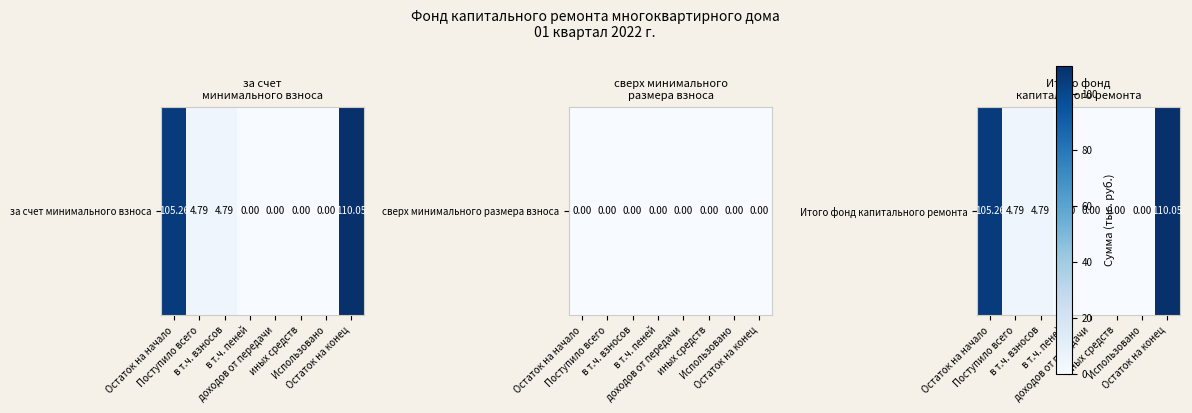

How many values are above zero?

4